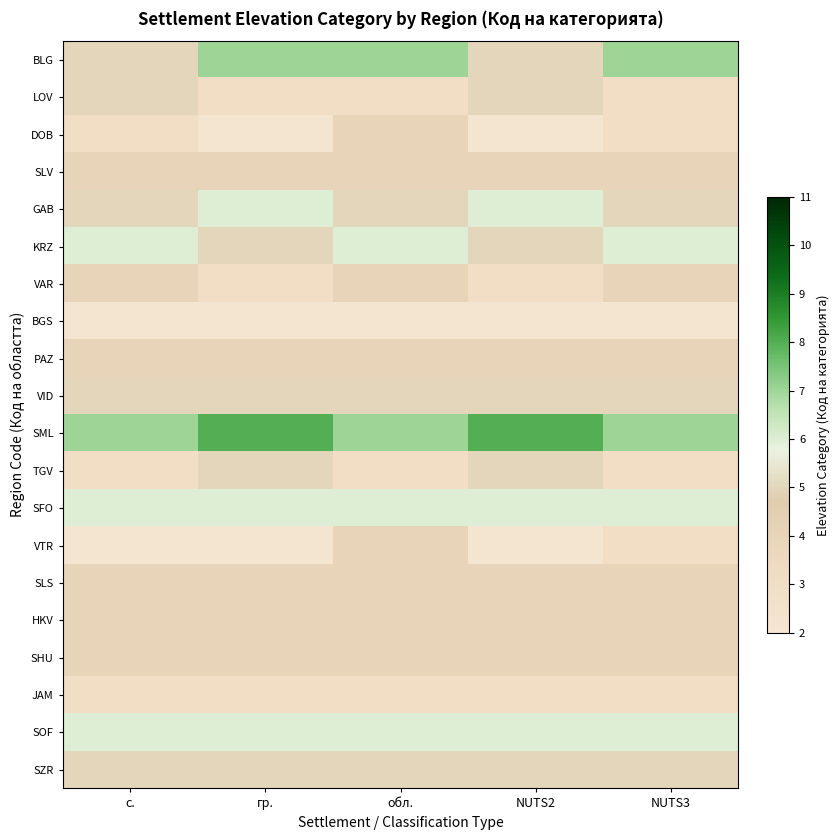

Rank the series at обл. from highest to lowest value.

BLG, SML, KRZ, SFO, SOF, GAB, VID, SZR, DOB, SLV, VAR, PAZ, VTR, SLS, HKV, SHU, LOV, TGV, JAM, BGS